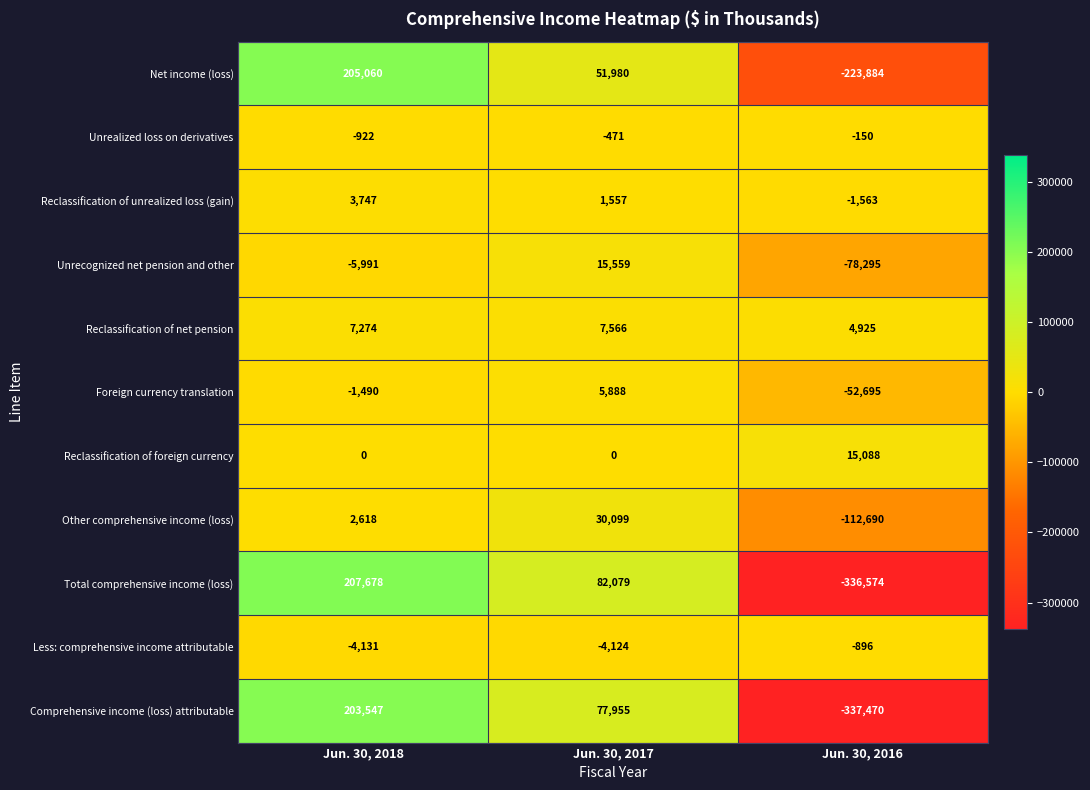

Which label corresponds to the smallest value in the chart?

Jun. 30, 2016